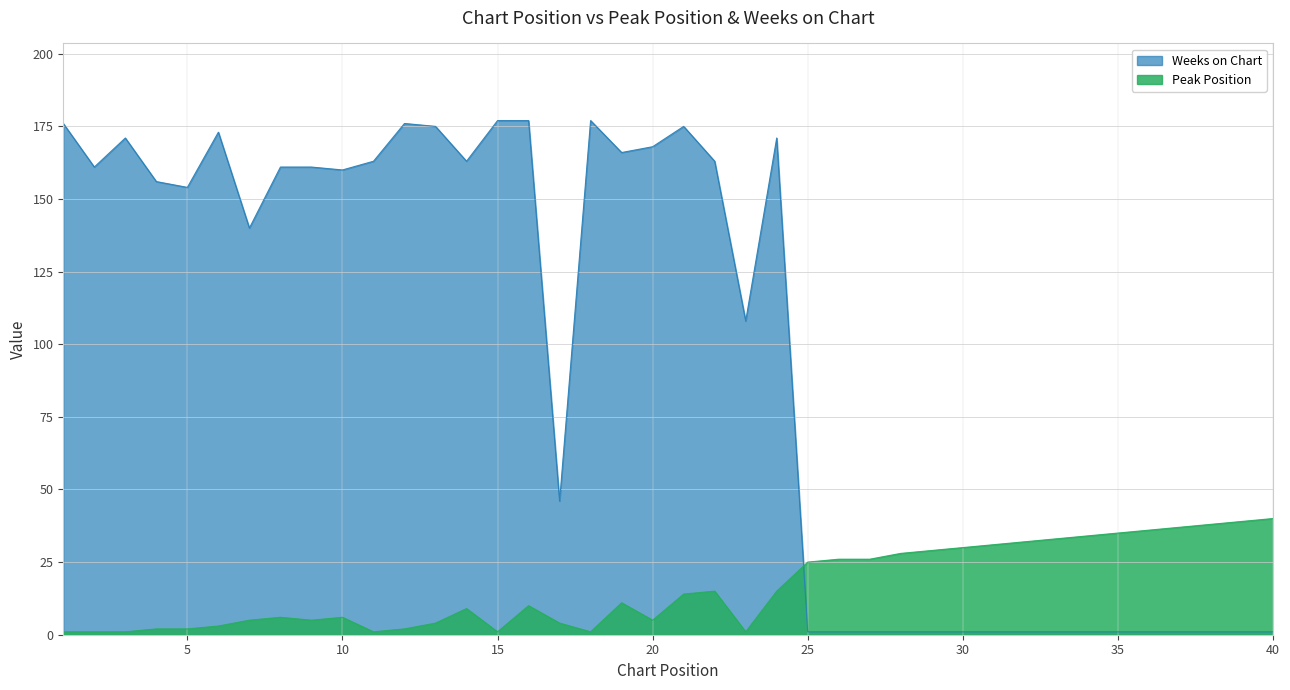

Where is Peak Position nearest to the value 20?

22